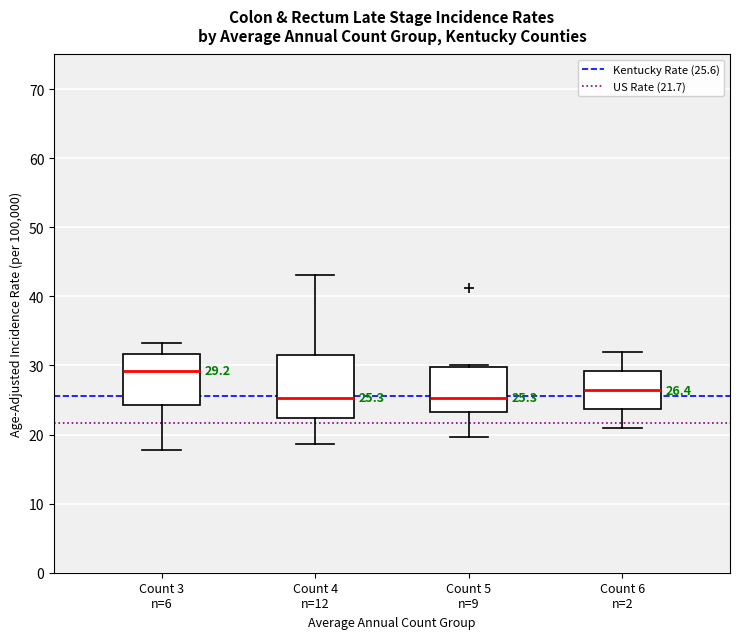

Comparing the boxes themselves (not the whiskers), which one is the tallest?

Count 4 n=12